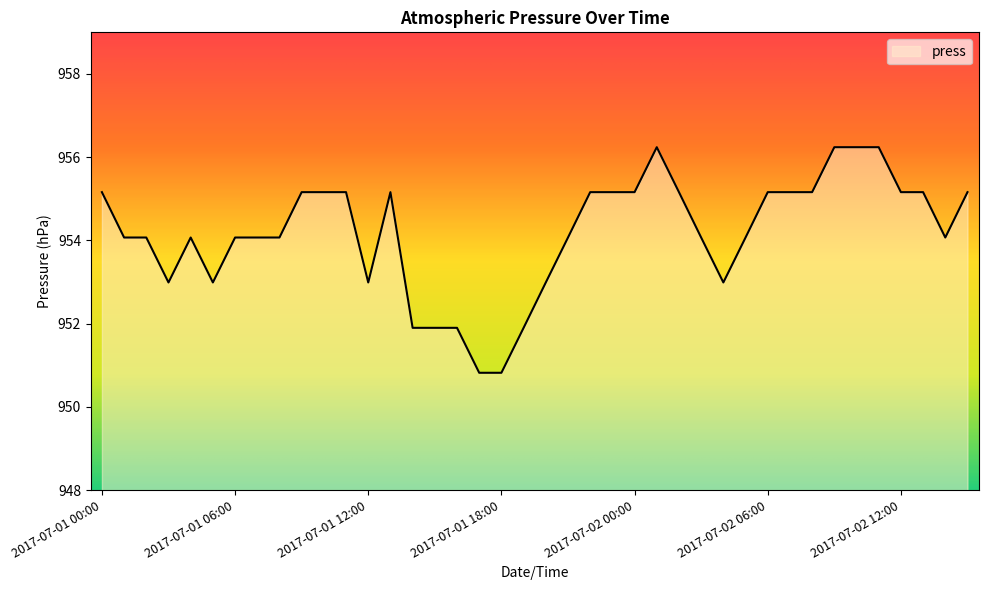

What is the maximum value shown in the chart?

956.2